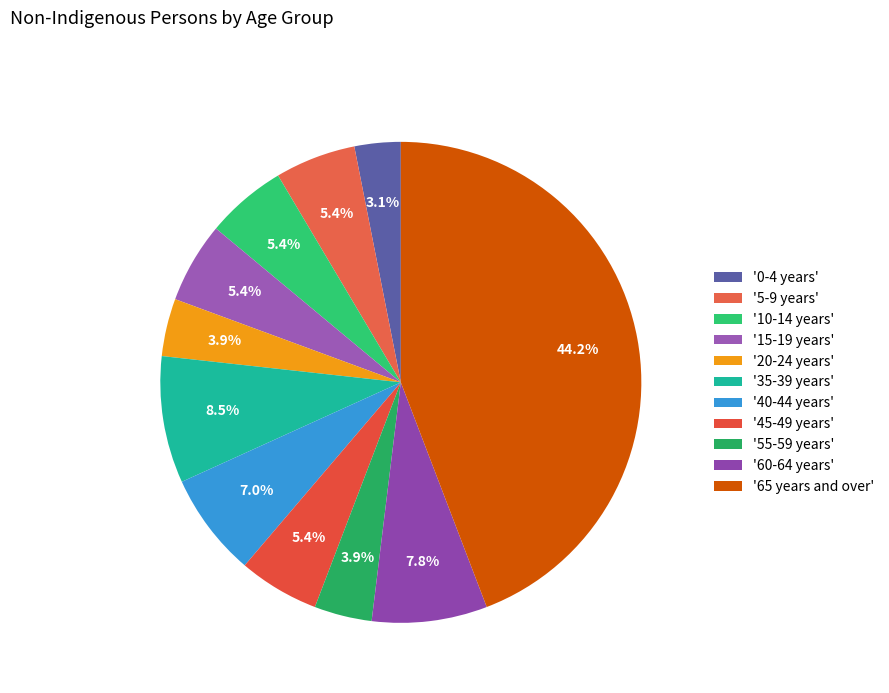

Rank the categories by value from lowest to highest.

0-4 years, 20-24 years, 55-59 years, 5-9 years, 10-14 years, 15-19 years, 45-49 years, 40-44 years, 60-64 years, 35-39 years, 65 years and over